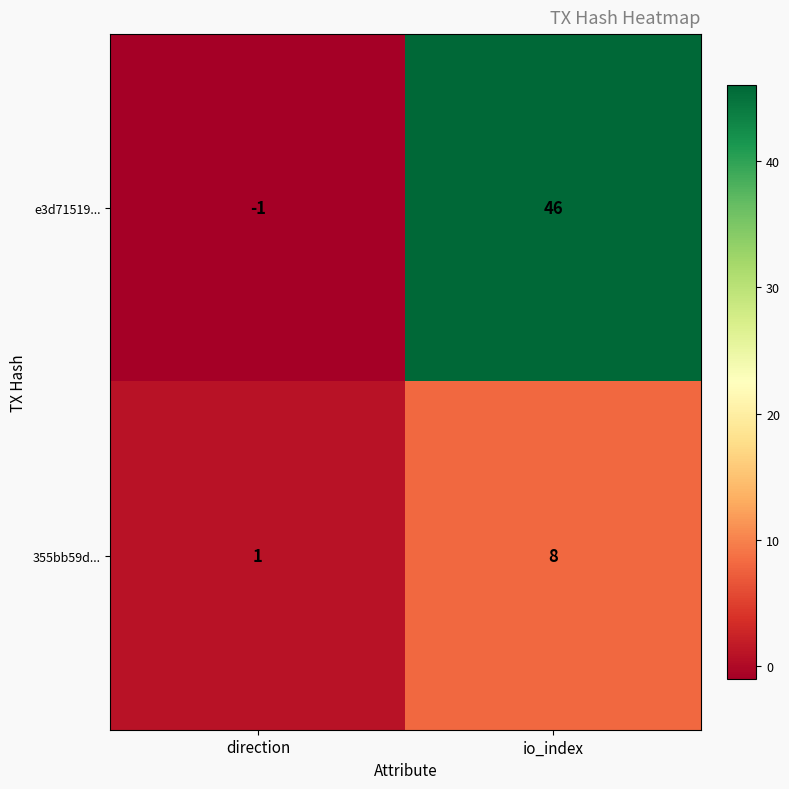

Which series changed the most between direction and io_index?

e3d71519...